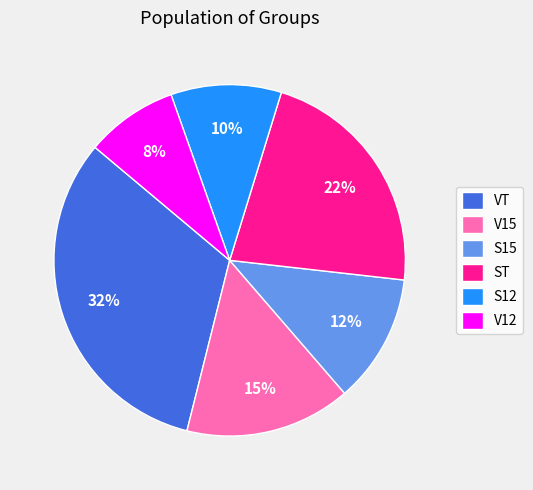

Approximately how many times larger is the value at S15 compared to S12?

1.2